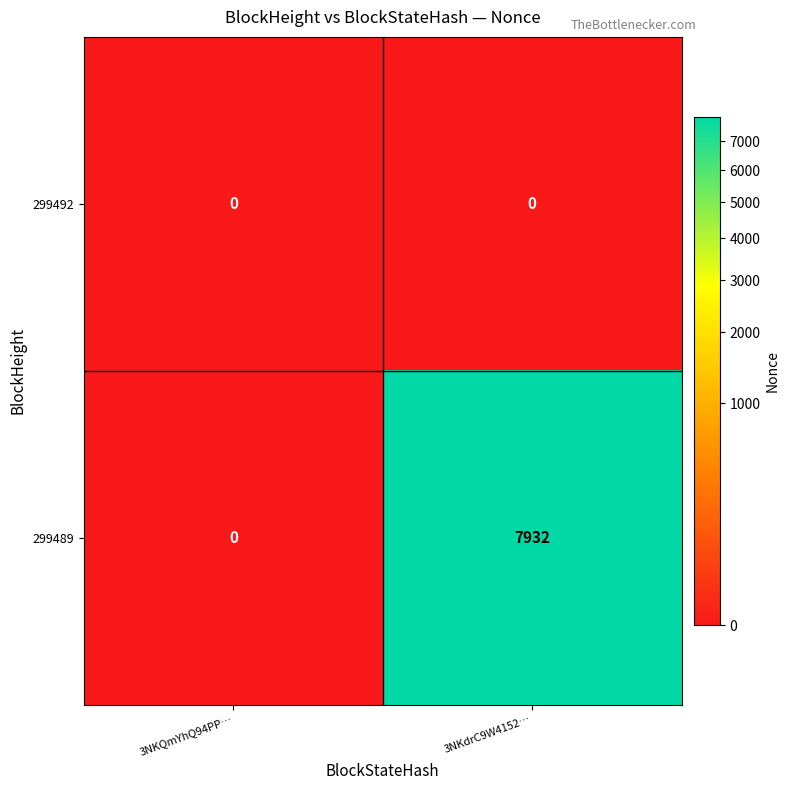

Which label corresponds to the largest value in the chart?

3NKdrC9W4152…